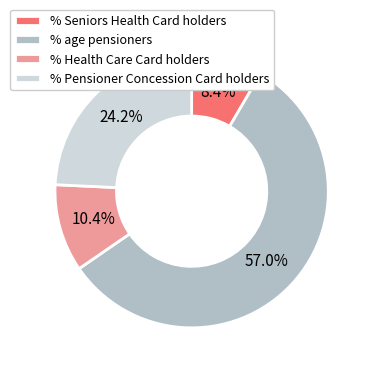

Count the number of slices in the pie.

4